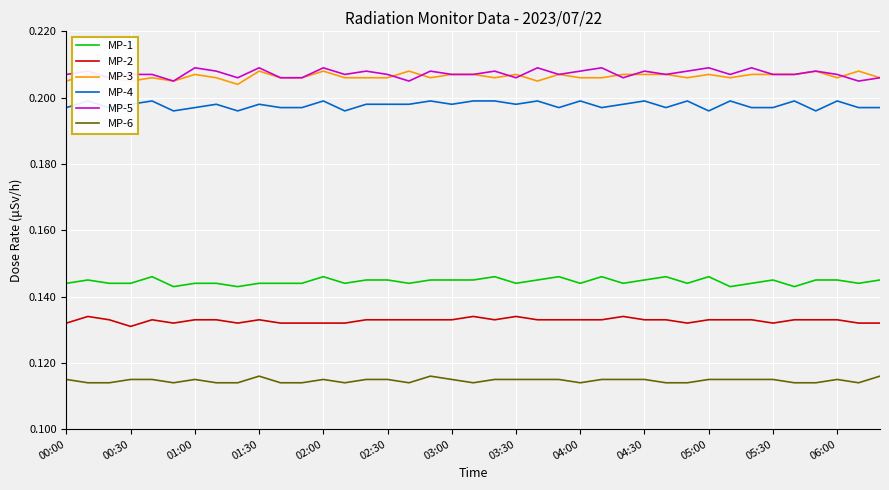

Is it true that MP-3 equals 0.3 at 05:30?

False